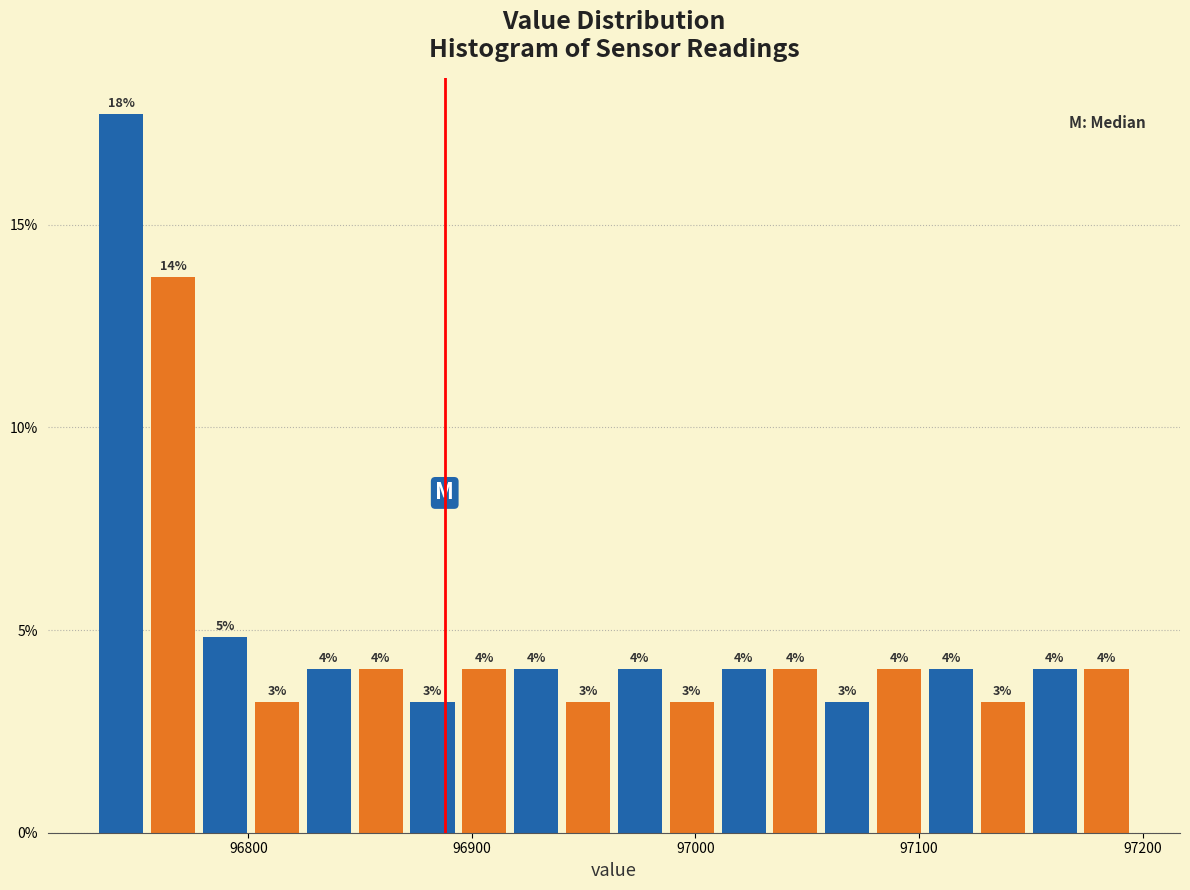

Around what value on the x-axis is the tallest bar? Give the approximate position of its centre, as read against the axis.

96740